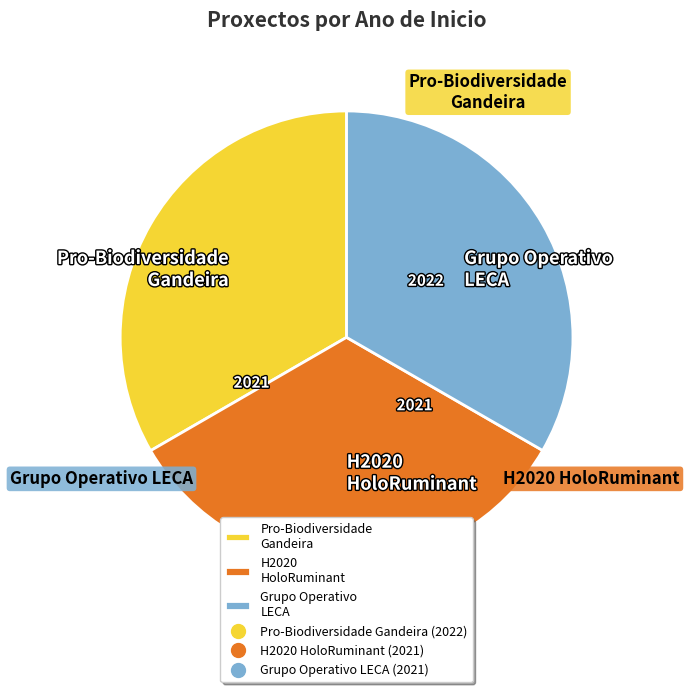

How many segments does this pie chart have?

3